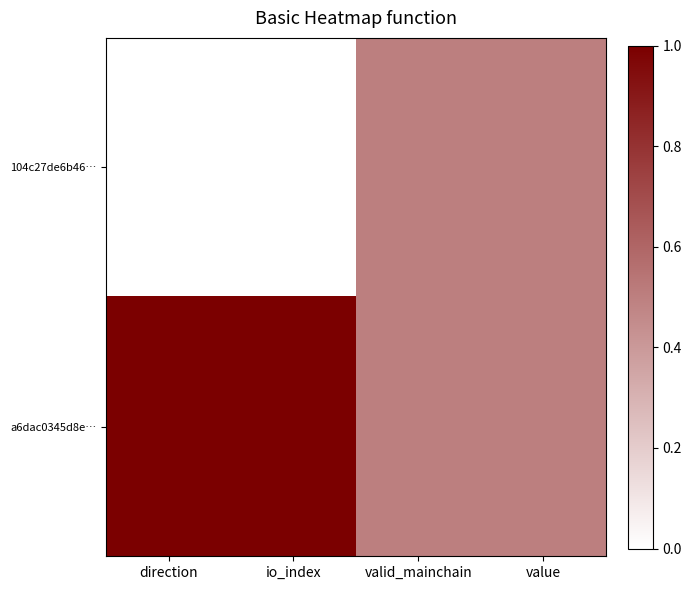

Reading left to right, transcribe all the data shown in this chart.

104c27de6b46…: direction=0.0	io_index=0.0	valid_mainchain=0.5	value=0.5
a6dac0345d8e…: direction=1.0	io_index=1.0	valid_mainchain=0.5	value=0.5